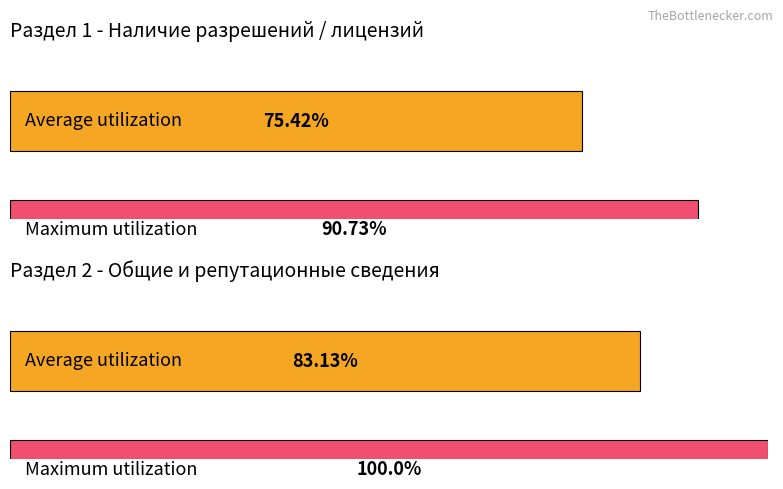

Are the bars horizontal?

Yes